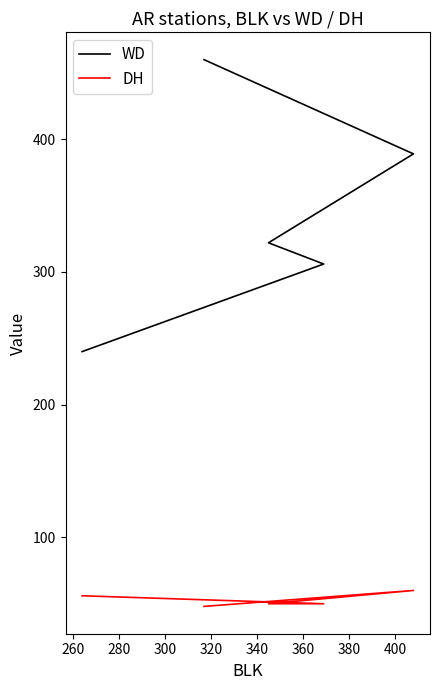

Is it true that WD equals 156 at 240?

False